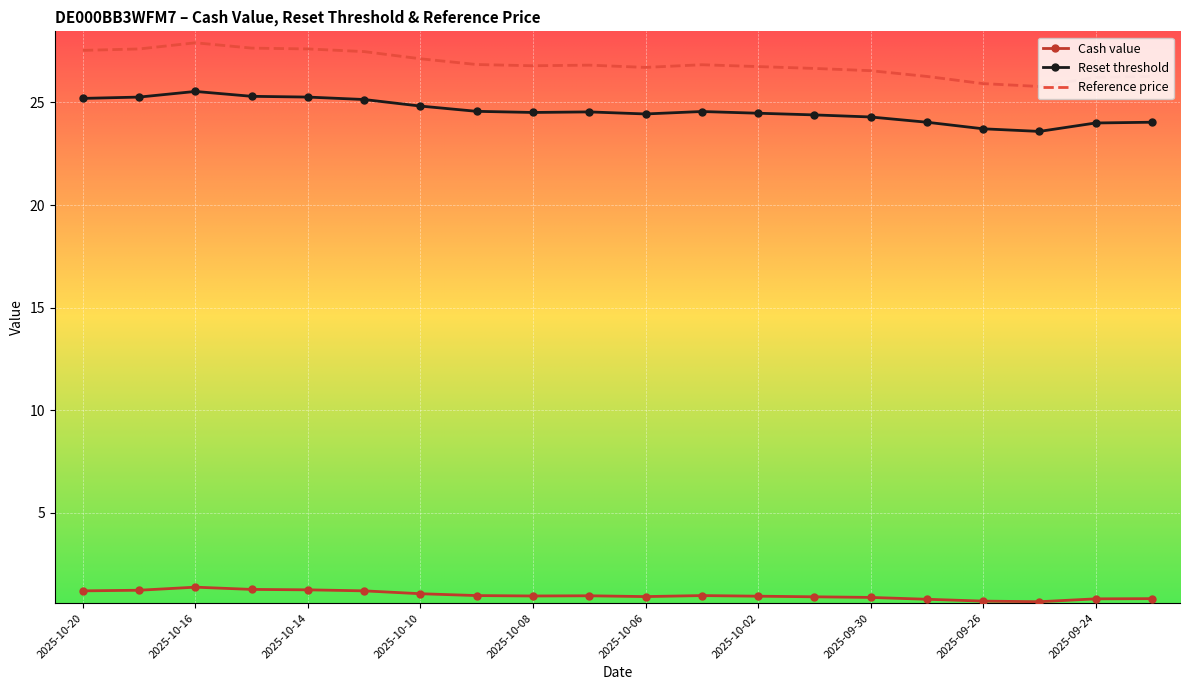

What is the lowest value of the Cash value series?

0.7